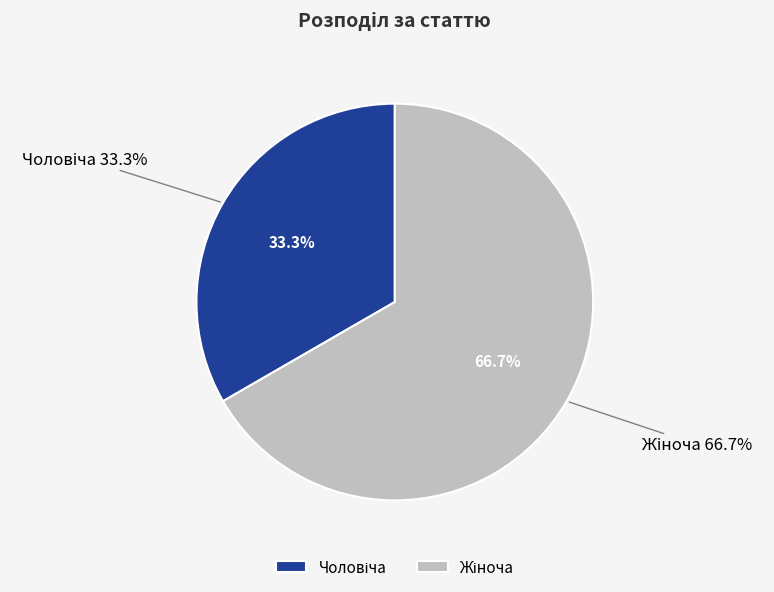

To the nearest percent, what portion does Жіноча represent?

67%